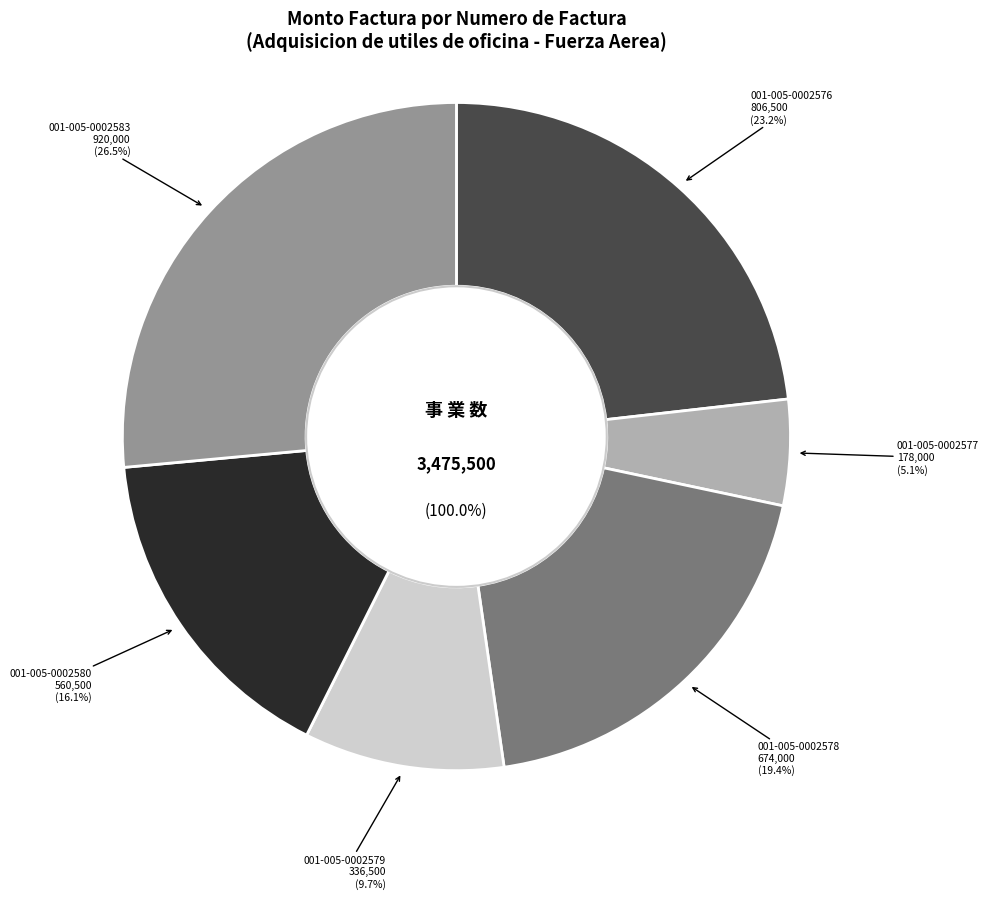

To the nearest percent, what percentage of the pie is 001-005-0002578?

19%